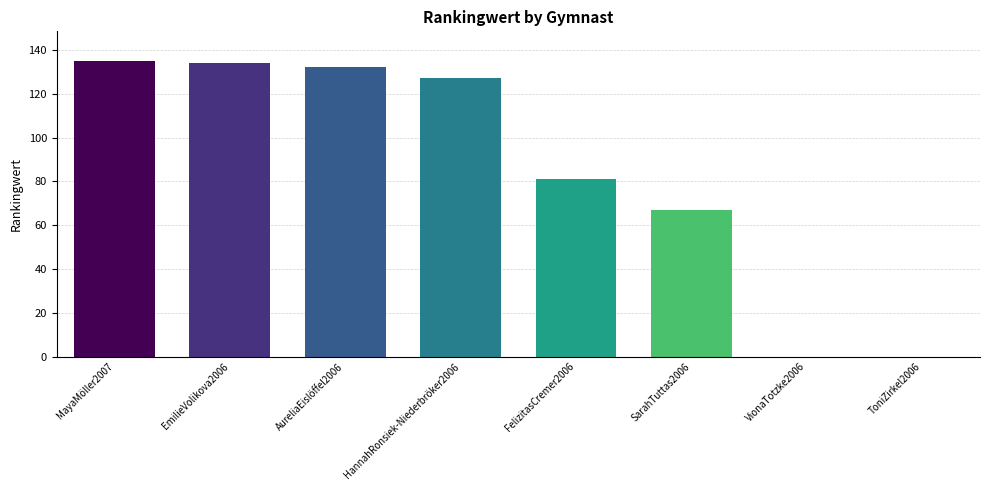

What is the sum of all values?

676.6